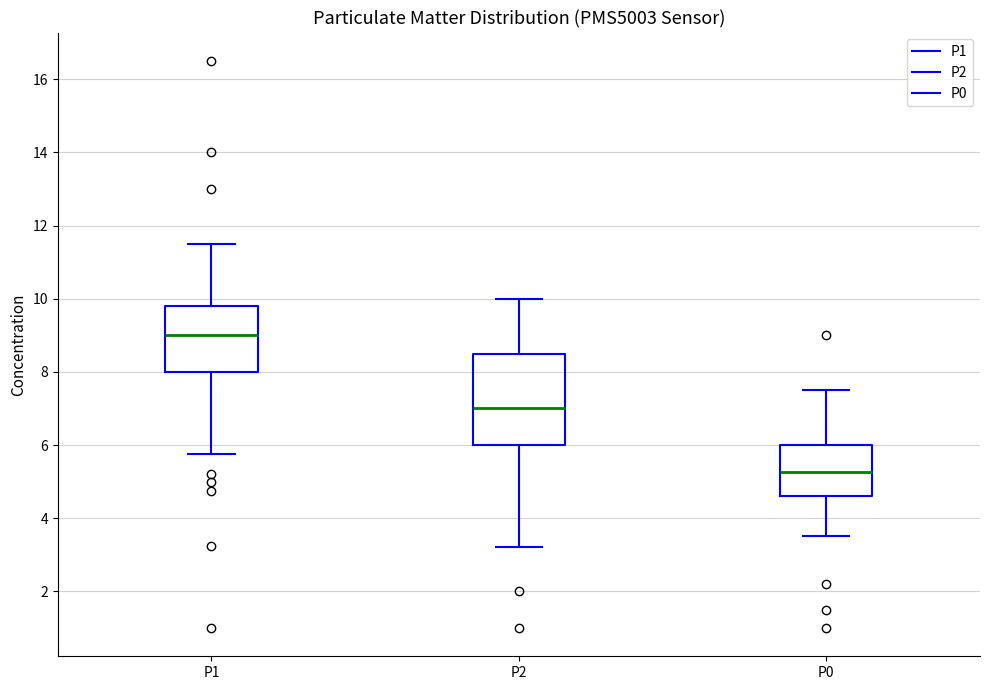

Reading left to right, transcribe this box plot: for each box, give where its median line is, the range the box spans, and where its two whiskers end, as read against the y-axis. The values are not printed on the chart, so give them approximately, as read against the axis.

P1: median 9.0, box 8.0 to 9.8, whiskers 5.8 to 11.6
P2: median 7.0, box 6.0 to 8.6, whiskers 3.2 to 10.0
P0: median 5.2, box 4.6 to 6.0, whiskers 3.6 to 7.6